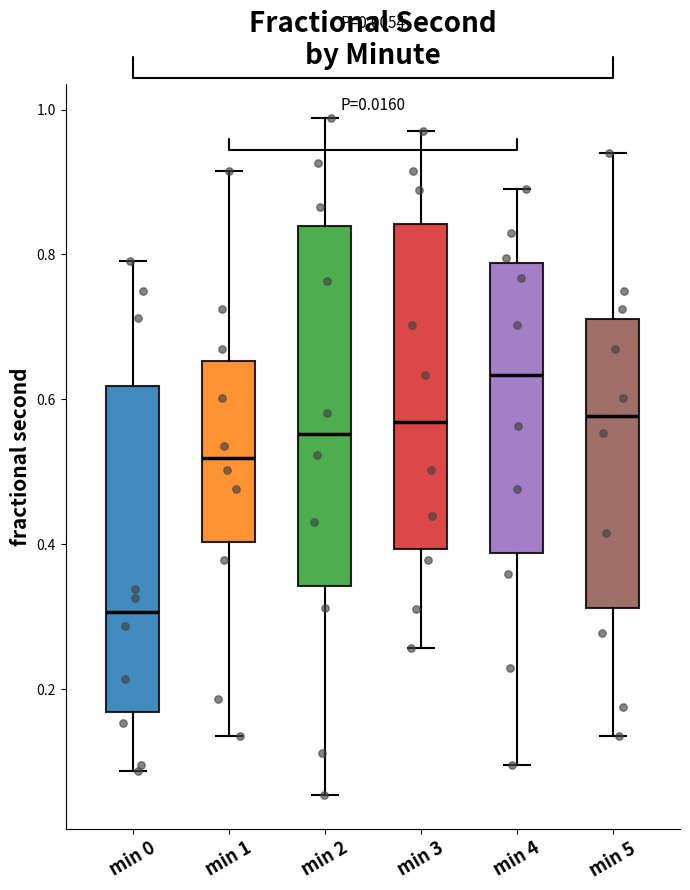

Which box is the tallest, from its lower edge to its upper edge?

min 2